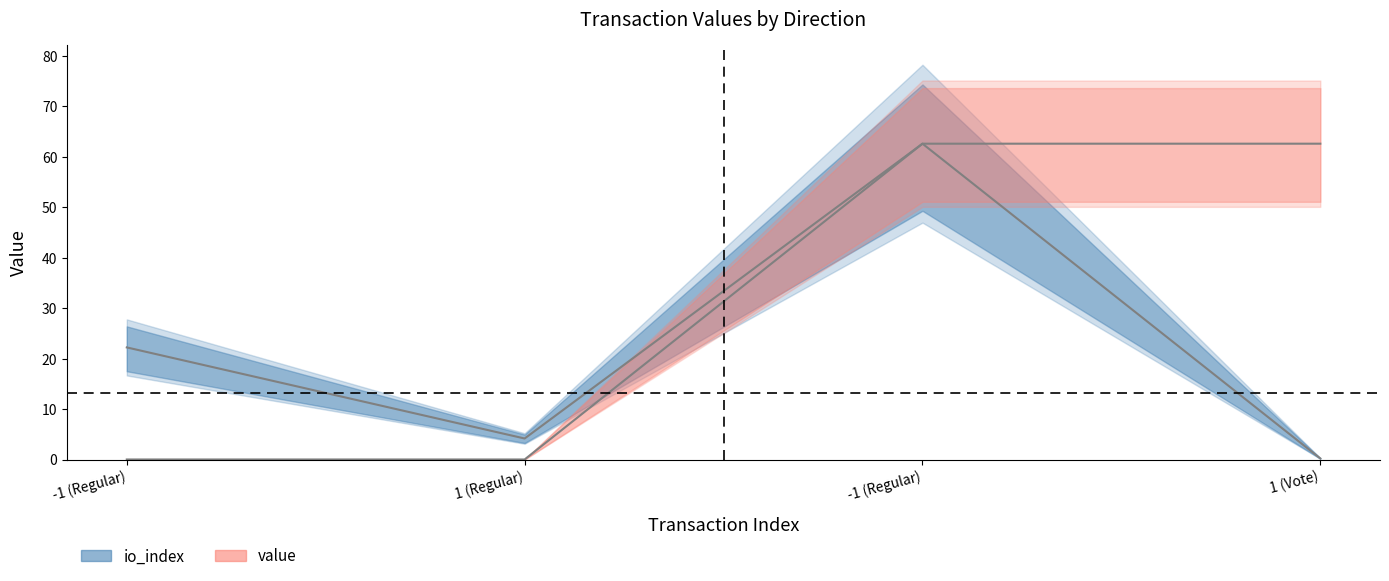

What are all the series names shown in the legend?

io_index, value